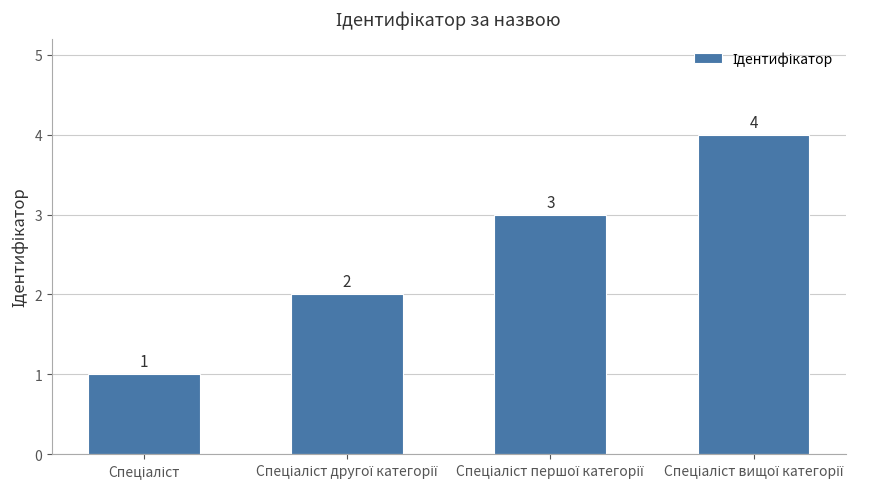

How many values are between 2 and 4?

3